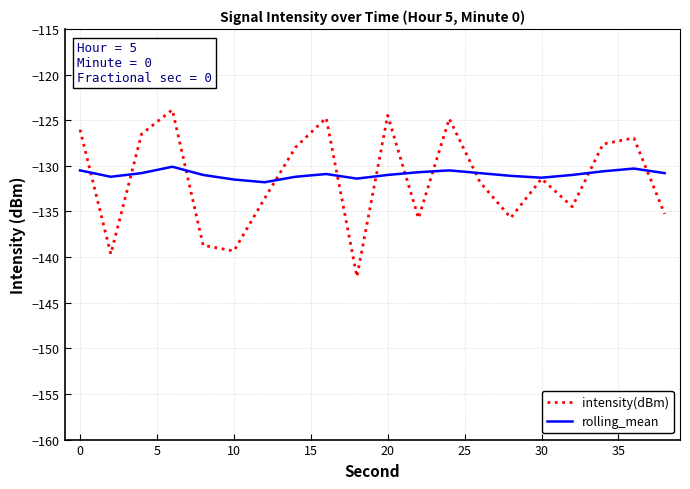

Which series has the widest spread of values?

intensity(dBm)